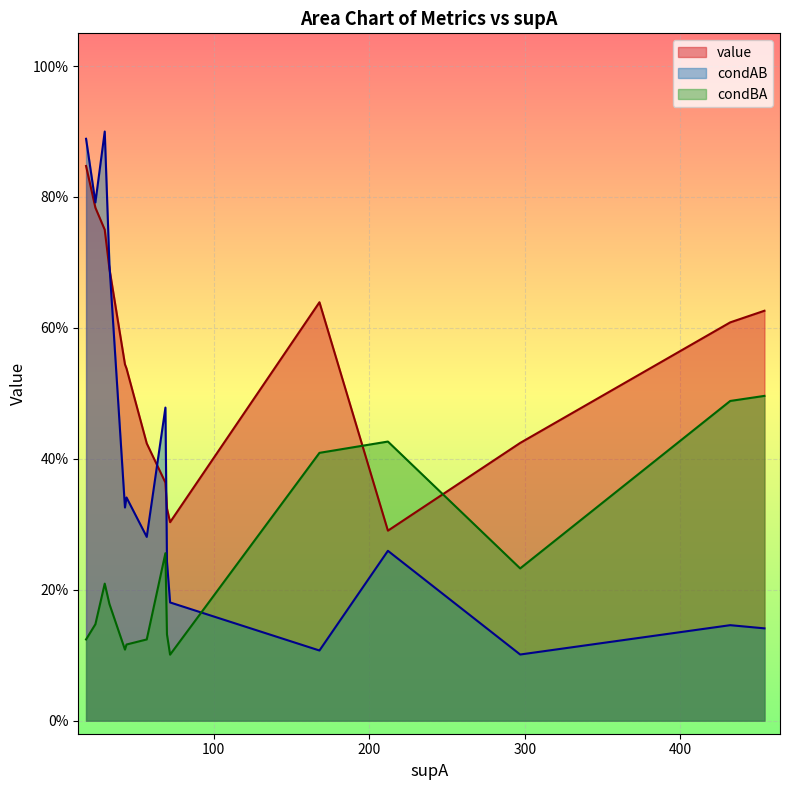

Count the number of categories in the chart.

15